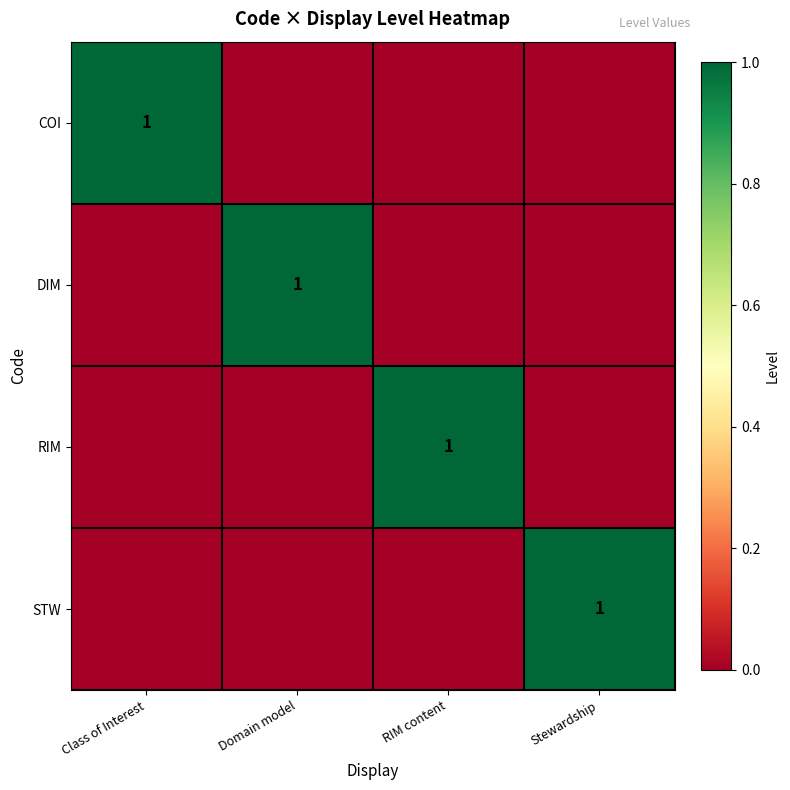

Rank the series by their maximum value, from lowest to highest.

COI, DIM, RIM, STW